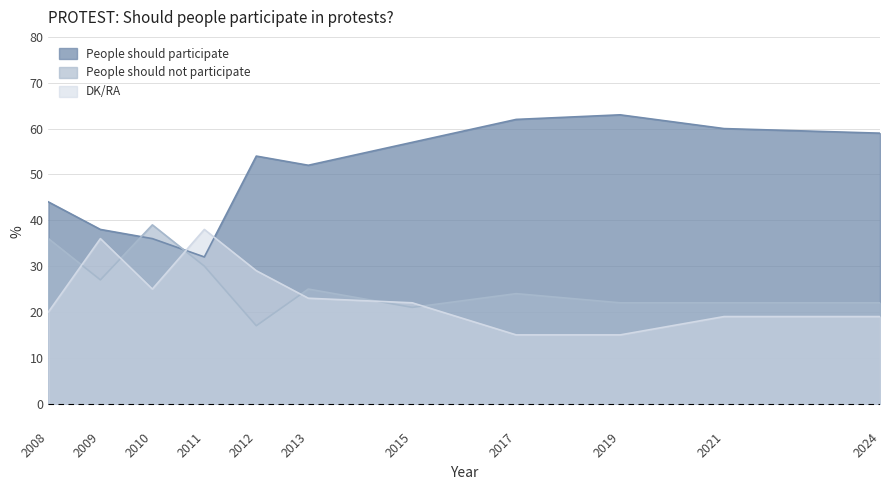

Between which two adjacent categories do People should participate and DK/RA first intersect?

2010 and 2011